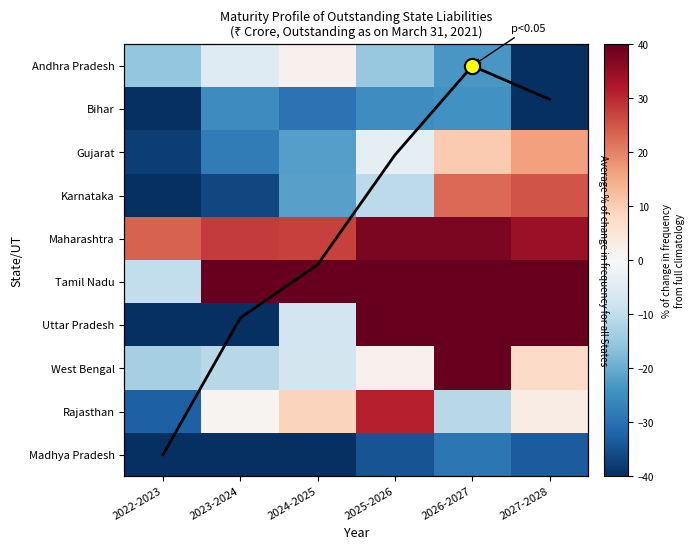

The value of Karnataka at 2025-2026 is -5.4. True or false?

False